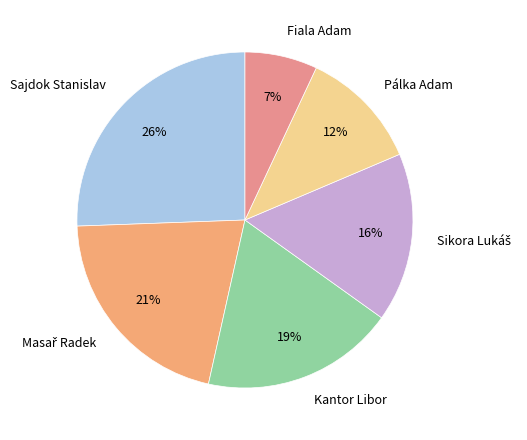

Which slice is the smallest?

Fiala Adam